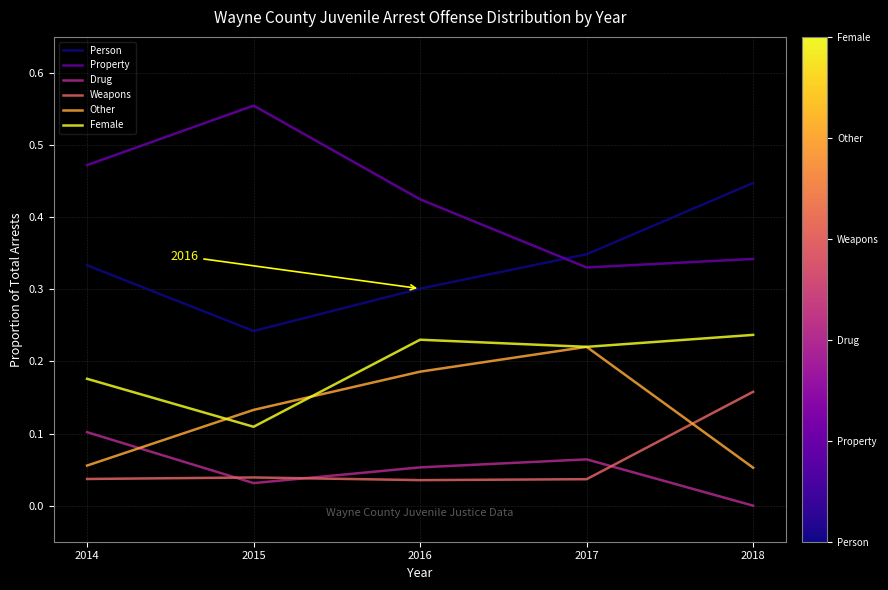

Is this an area chart (filled region under the line)?

No